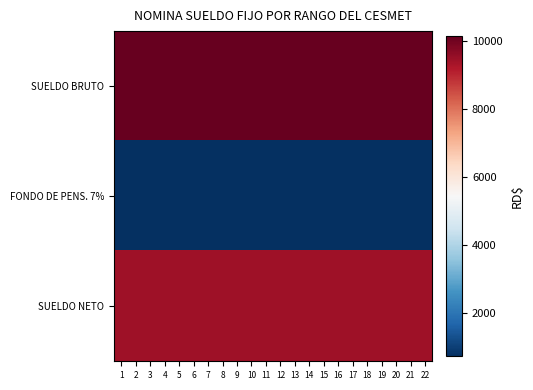

Reading right to left, list all the values displayed in this chart.

SUELDO BRUTO: 22=10150.0	21=10150.0	20=10150.0	19=10150.0	18=10150.0	17=10150.0	16=10150.0	15=10150.0	14=10150.0	13=10150.0	12=10150.0	11=10150.0	10=10150.0	9=10150.0	8=10150.0	7=10150.0	6=10150.0	5=10150.0	4=10150.0	3=10150.0	2=10150.0	1=10150.0
FONDO DE PENS. 7%: 22=710.5	21=710.5	20=710.5	19=710.5	18=710.5	17=710.5	16=710.5	15=710.5	14=710.5	13=710.5	12=710.5	11=710.5	10=710.5	9=710.5	8=710.5	7=710.5	6=710.5	5=710.5	4=710.5	3=710.5	2=710.5	1=710.5
SUELDO NETO: 22=9439.5	21=9439.5	20=9439.5	19=9439.5	18=9439.5	17=9439.5	16=9439.5	15=9439.5	14=9439.5	13=9439.5	12=9439.5	11=9439.5	10=9439.5	9=9439.5	8=9439.5	7=9439.5	6=9439.5	5=9439.5	4=9439.5	3=9439.5	2=9439.5	1=9439.5